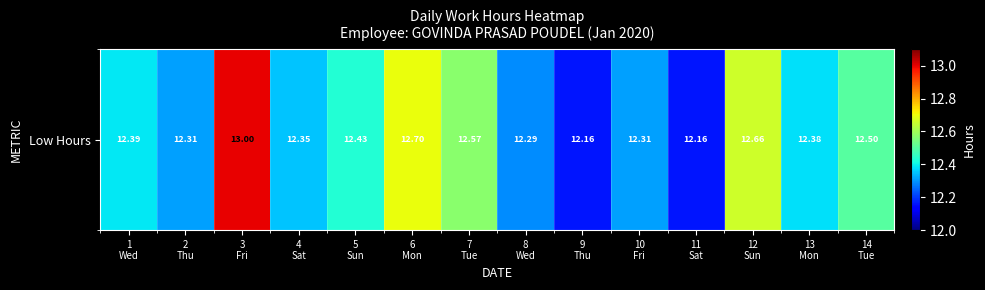

Which category has the lowest value across all series?

9
Thu